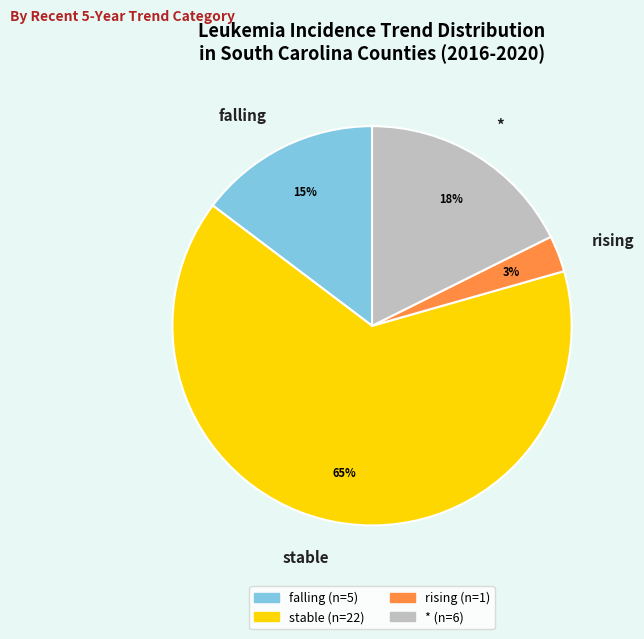

To the nearest percent, what is the average slice percentage?

25%